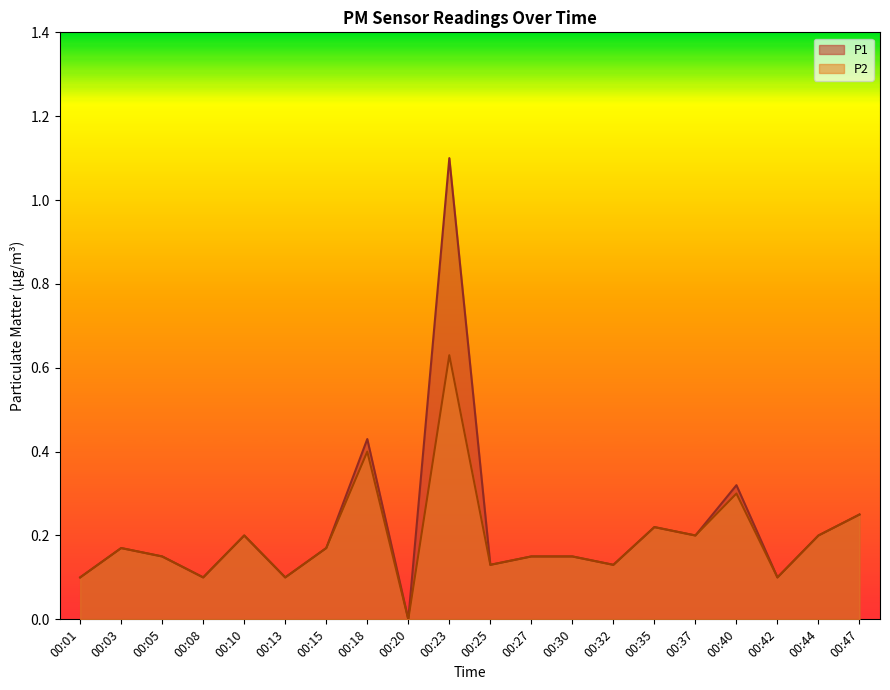

At which category is the sum across all series the highest?

00:23